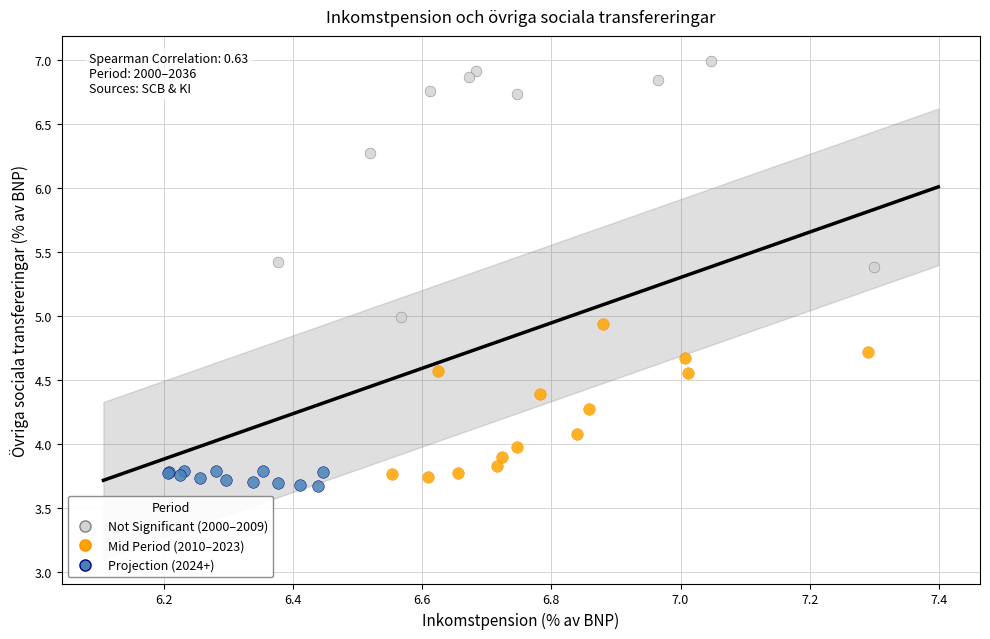

Which series has the largest Y range (max minus min)?

Not Significant (2000–2009)